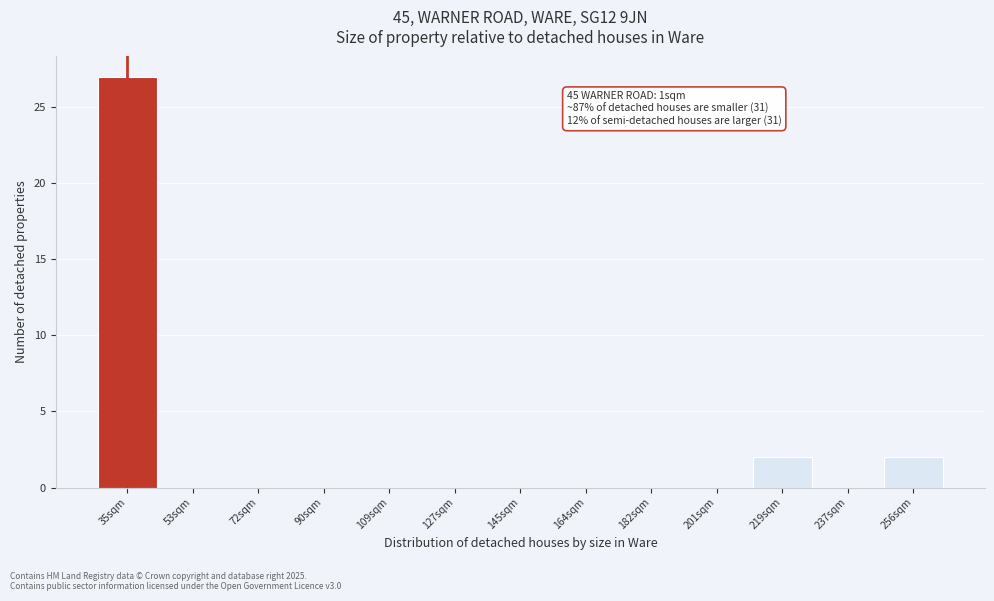

Reading left to right, what are all the values shown in this chart?

35sqm=27	53sqm=0	72sqm=0	90sqm=0	109sqm=0	127sqm=0	145sqm=0	164sqm=0	182sqm=0	201sqm=0	219sqm=2	237sqm=0	256sqm=2